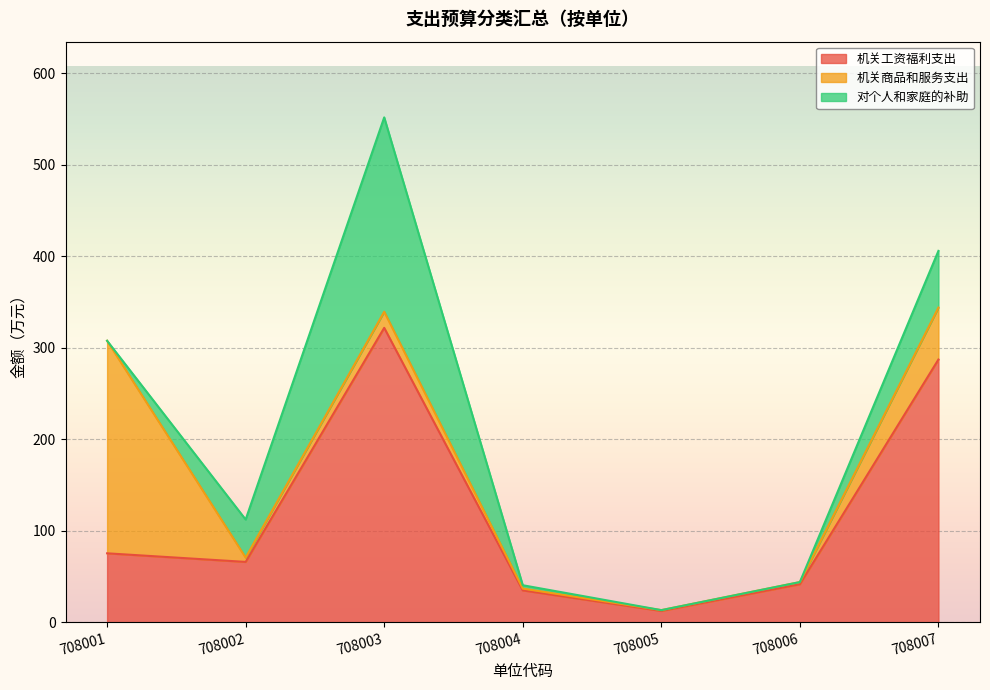

How many values in the 对个人和家庭的补助 series are below 3?

3